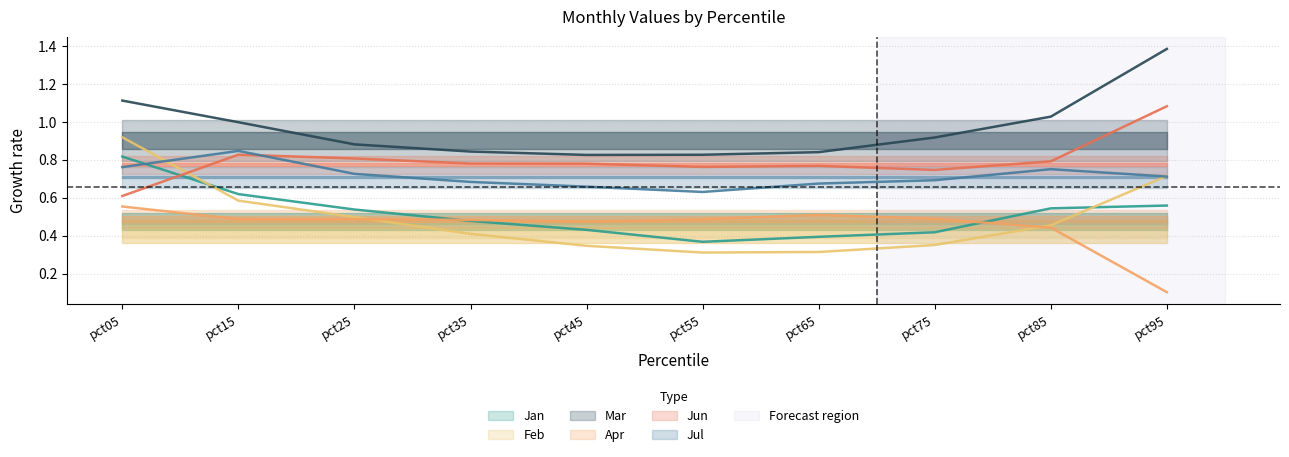

What is the difference between the maximum and second lowest values in the Feb series?

0.6